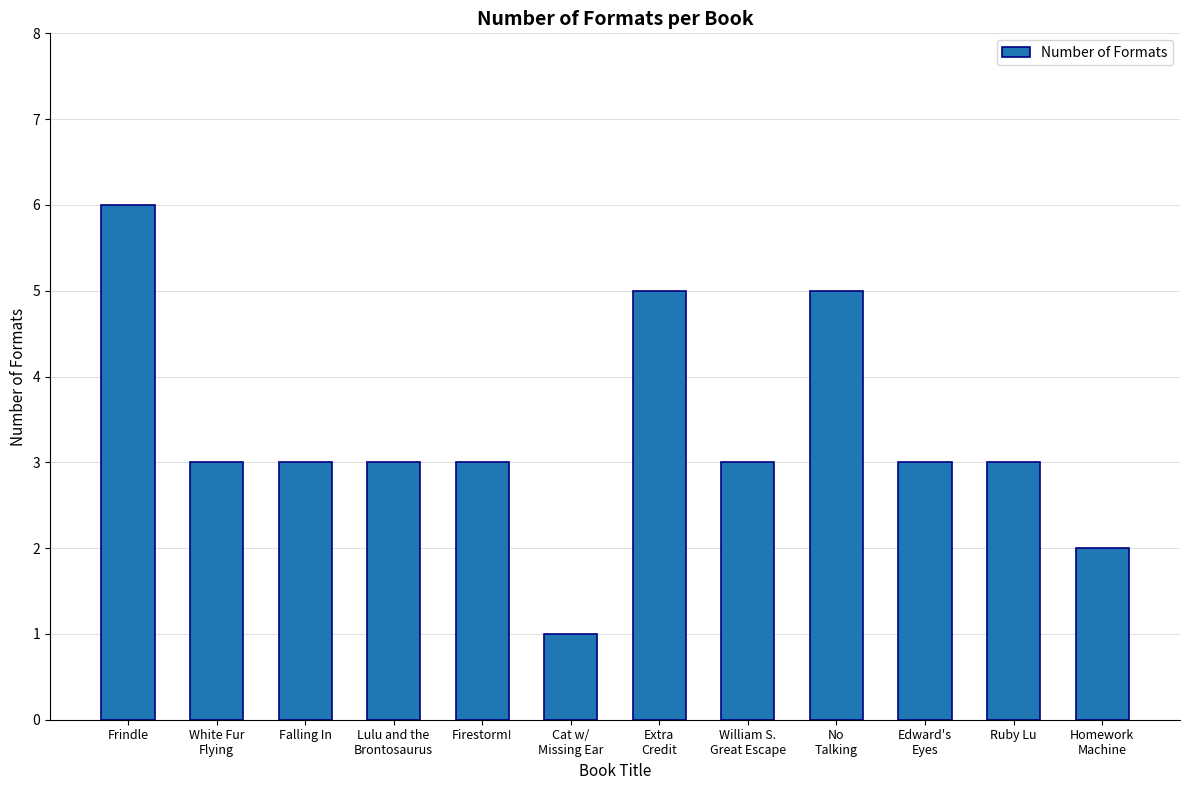

What is the label of the 6th bar from the left?

Cat w/
Missing Ear